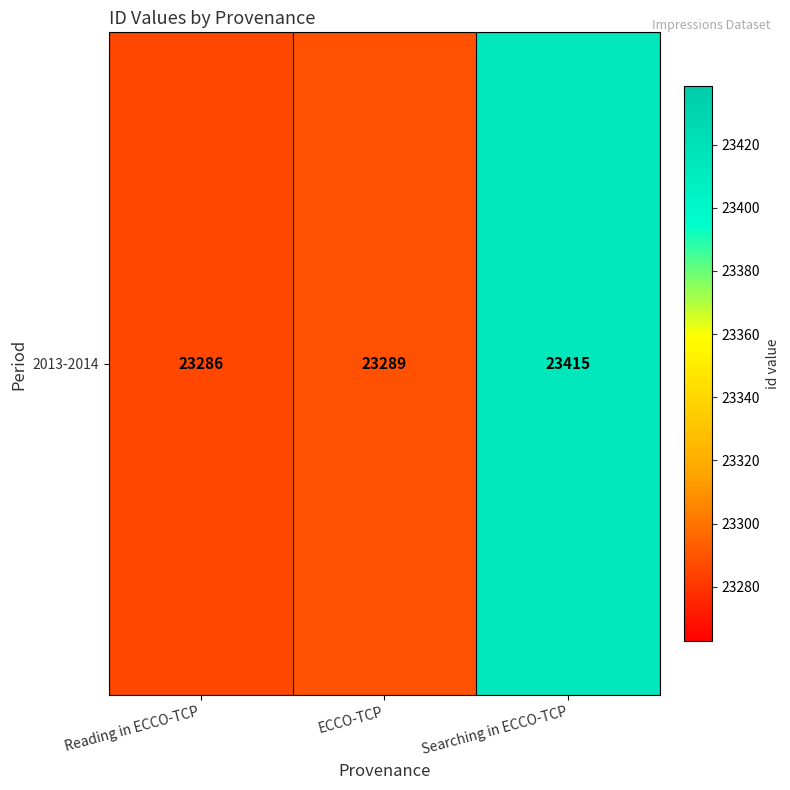

What is the smallest value displayed?

23286